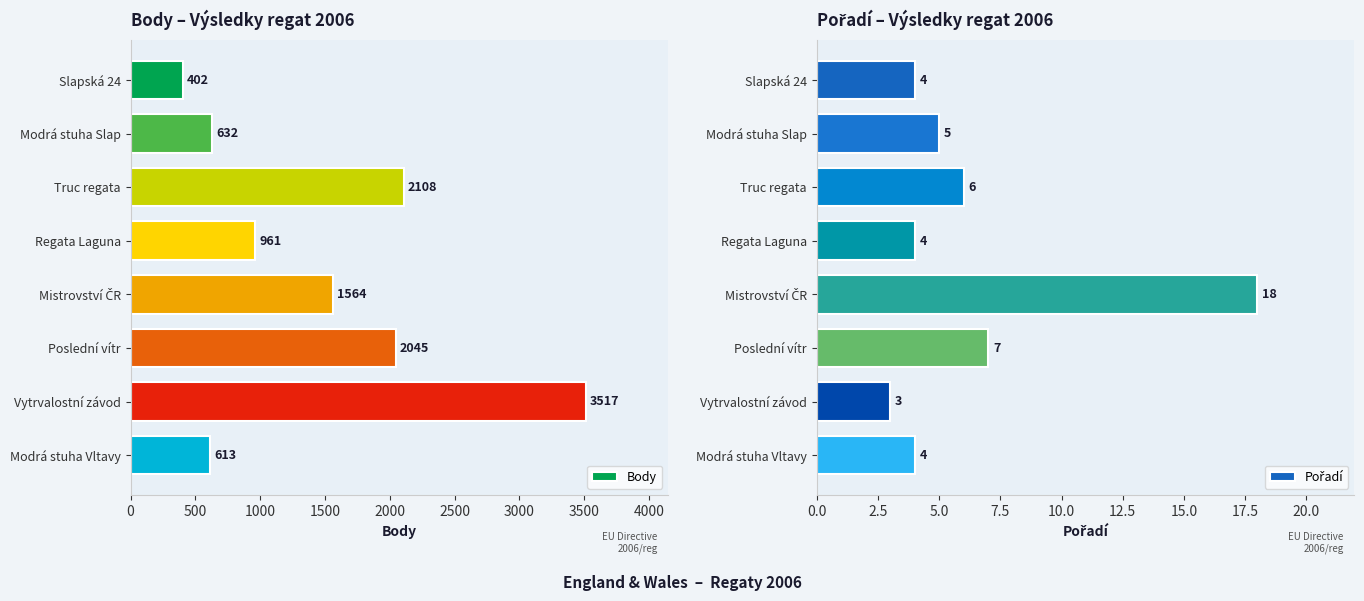

How many bars are there in total?

16